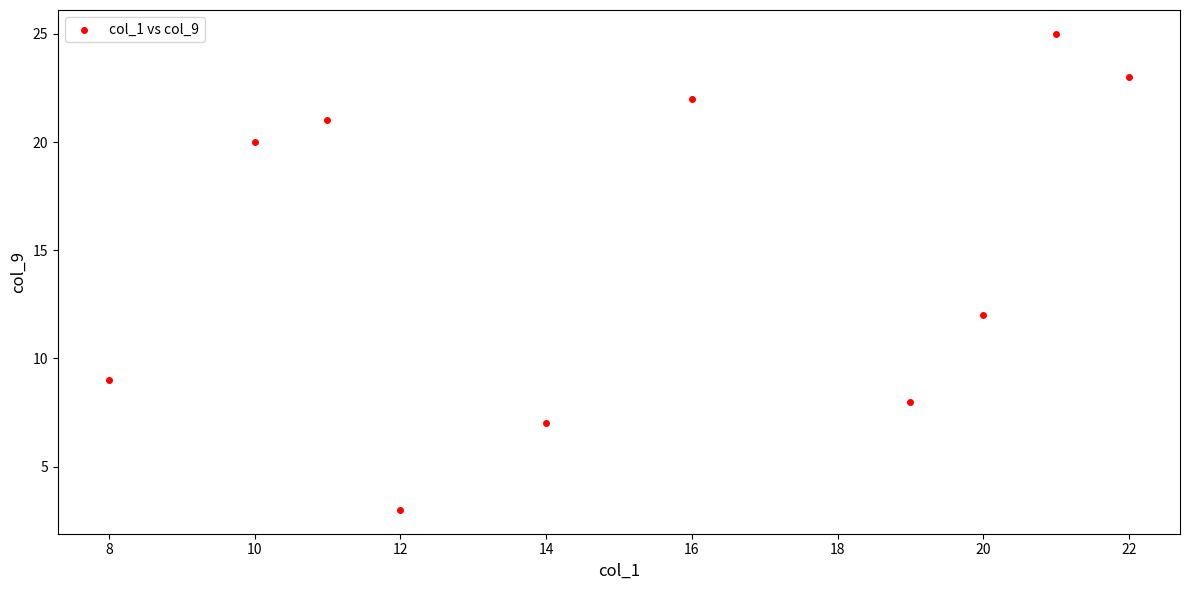

What Y value in the scatter plot is closest to 14?

12